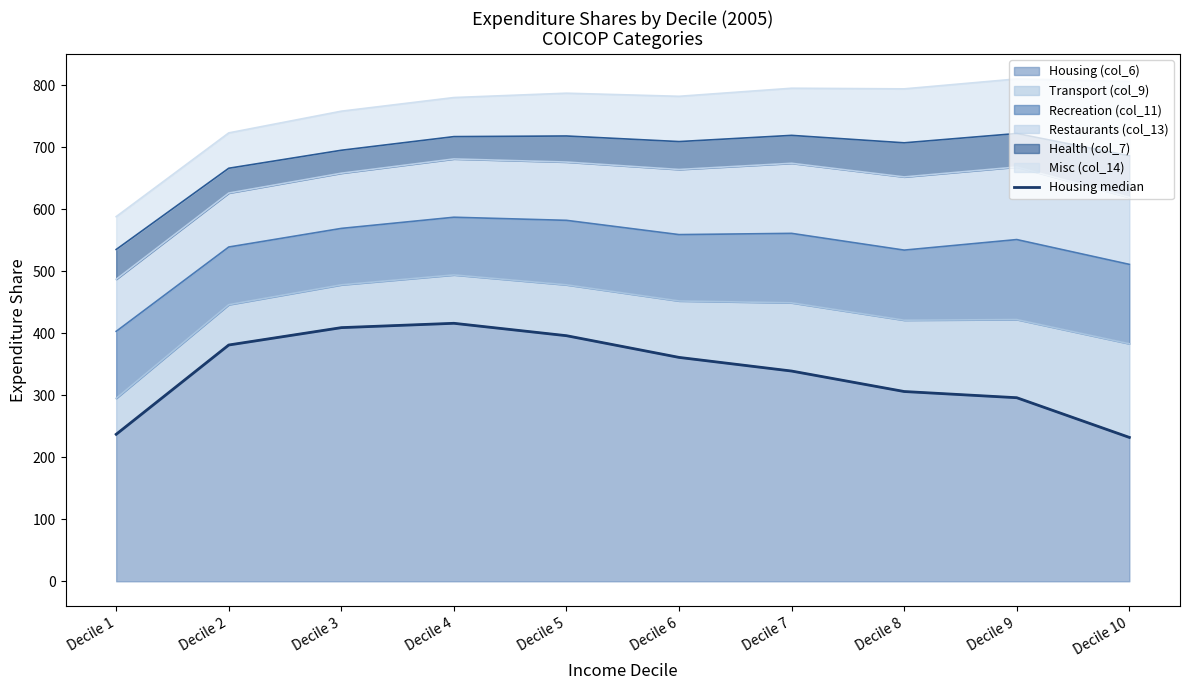

At which label does the data first exceed 361?

Decile 2